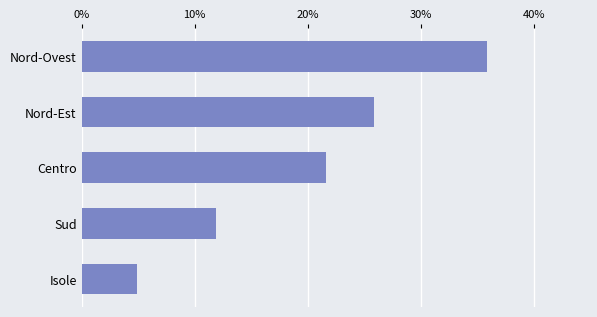

Are the bars grouped side by side (vs. stacked)?

No